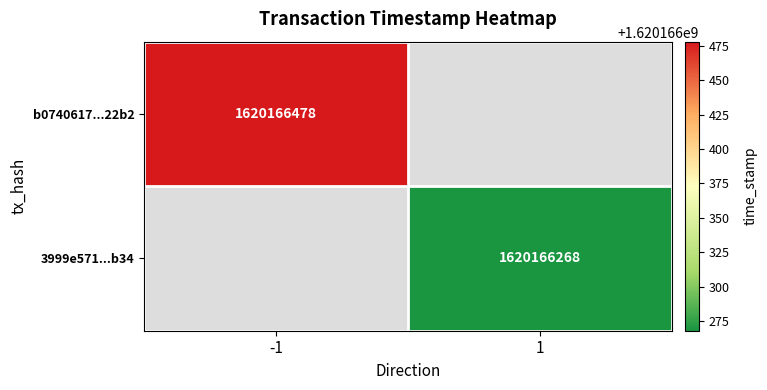

Reading left to right, extract all data points from this chart.

b0740617261587e79d97dd55d915130dcaf22b2: direction=-1	time_stamp=1620166478
3999e571866ba430f7da29a1545c7fb4d8b5b34: direction=1	time_stamp=1620166268